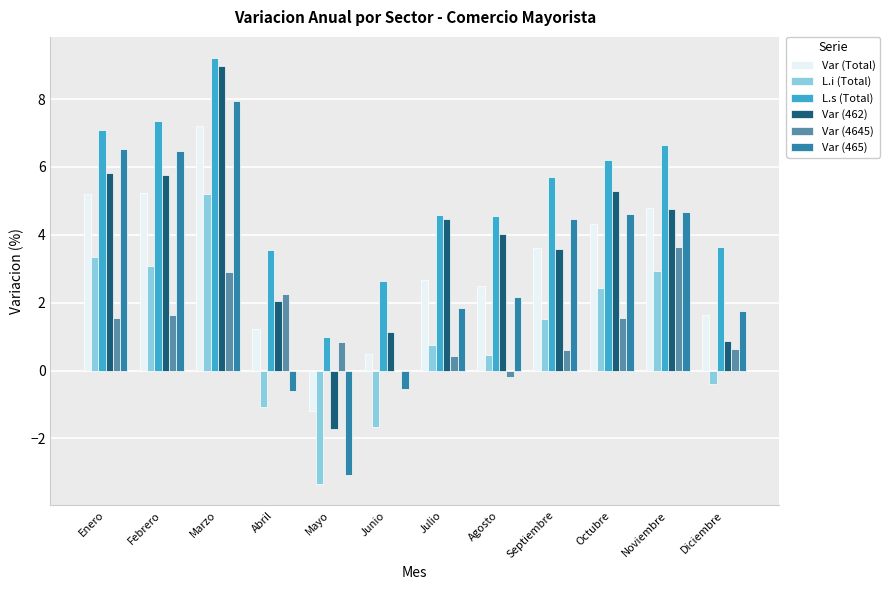

What is the highest value of the Var (4645) series?

3.7